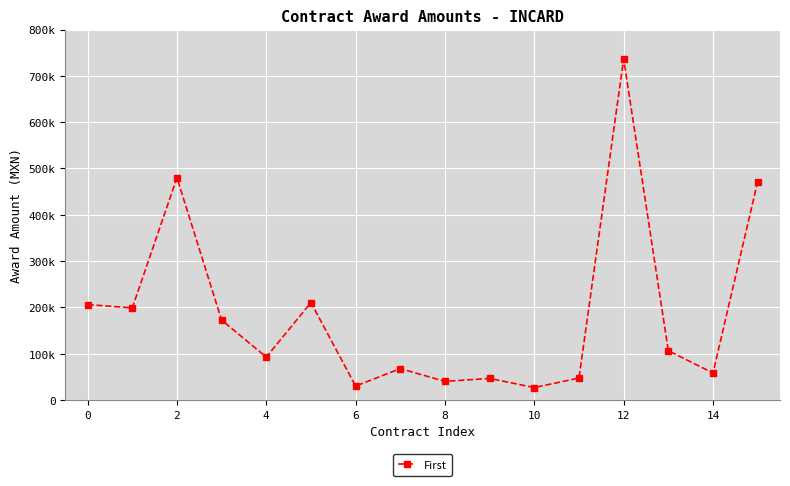

What is the minimum value shown in the chart?

26968.0